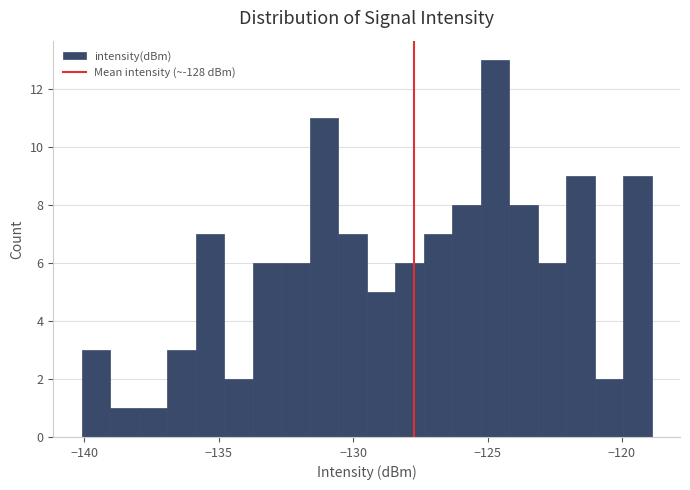

Around what value on the x-axis is the tallest bar? Give the approximate position of its centre, as read against the axis.

-124.5